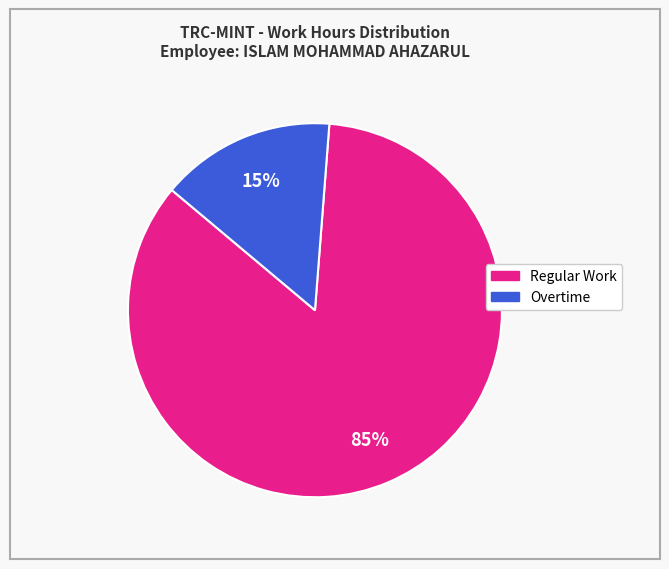

To the nearest percent, what is the average slice percentage?

50%